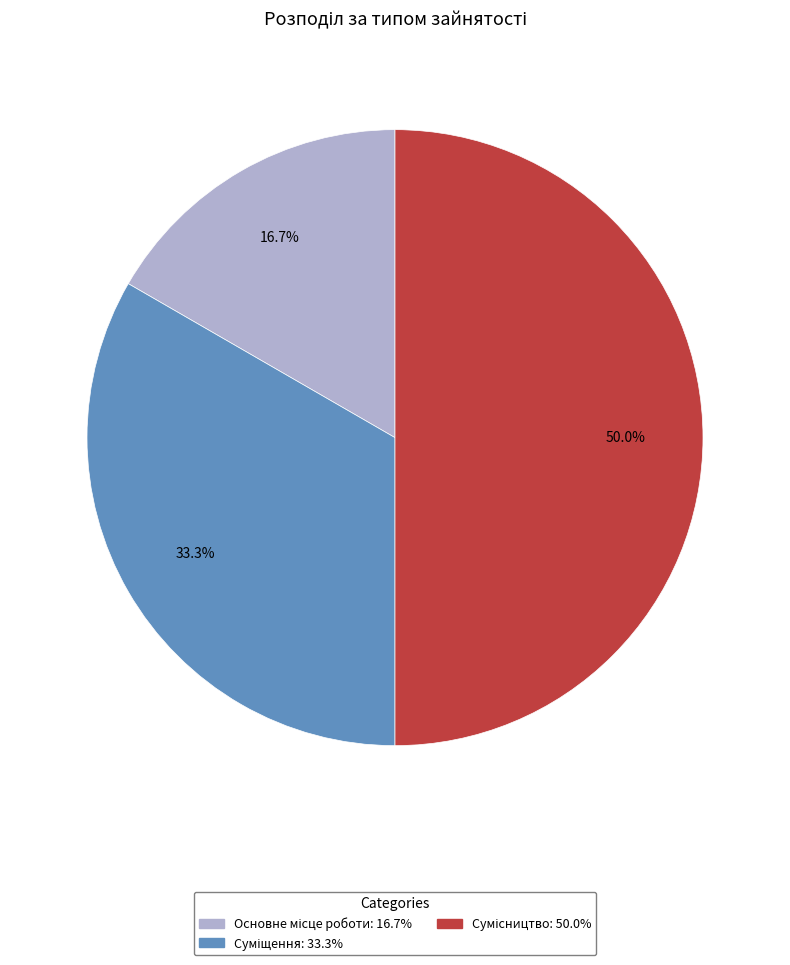

How many segments does this pie chart have?

3